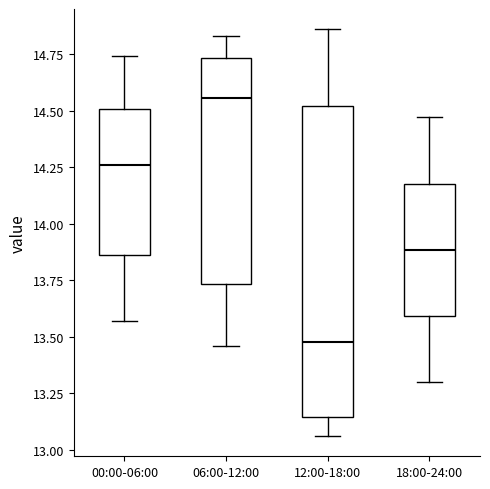

Reading left to right, read every box against the y-axis: the position of its median line, the range the box covers, and the ends of its whiskers. The values are not printed on the chart, so give them approximately, as read against the axis.

00:00-06:00: median 14.25, box 13.85 to 14.50, whiskers 13.55 to 14.75
06:00-12:00: median 14.55, box 13.75 to 14.75, whiskers 13.45 to 14.85
12:00-18:00: median 13.50, box 13.15 to 14.50, whiskers 13.05 to 14.85
18:00-24:00: median 13.90, box 13.60 to 14.20, whiskers 13.30 to 14.45